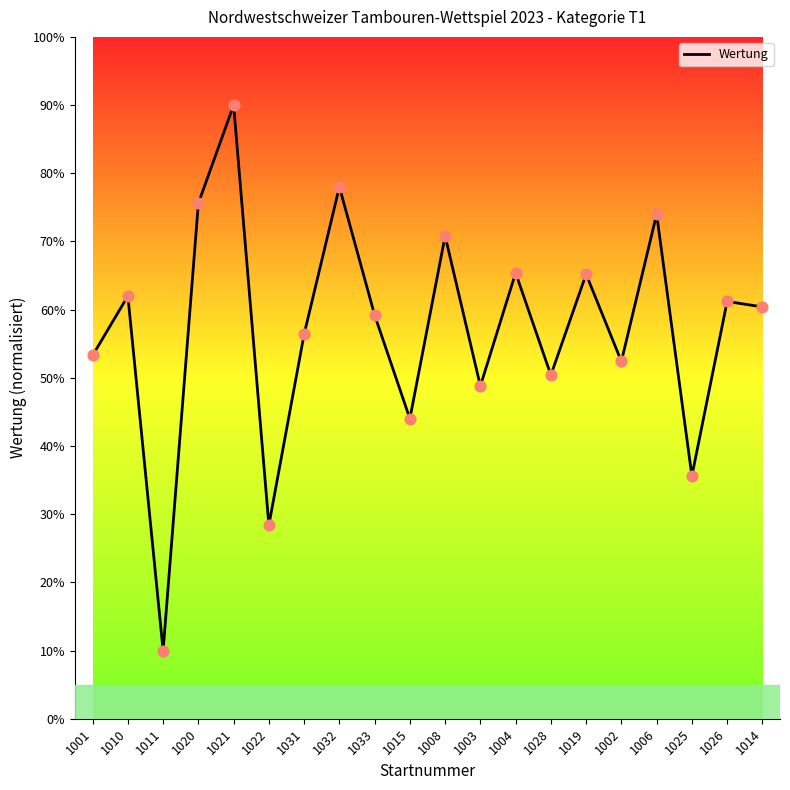

Approximately how many times larger is the value at 1006 compared to 1031?

1.3